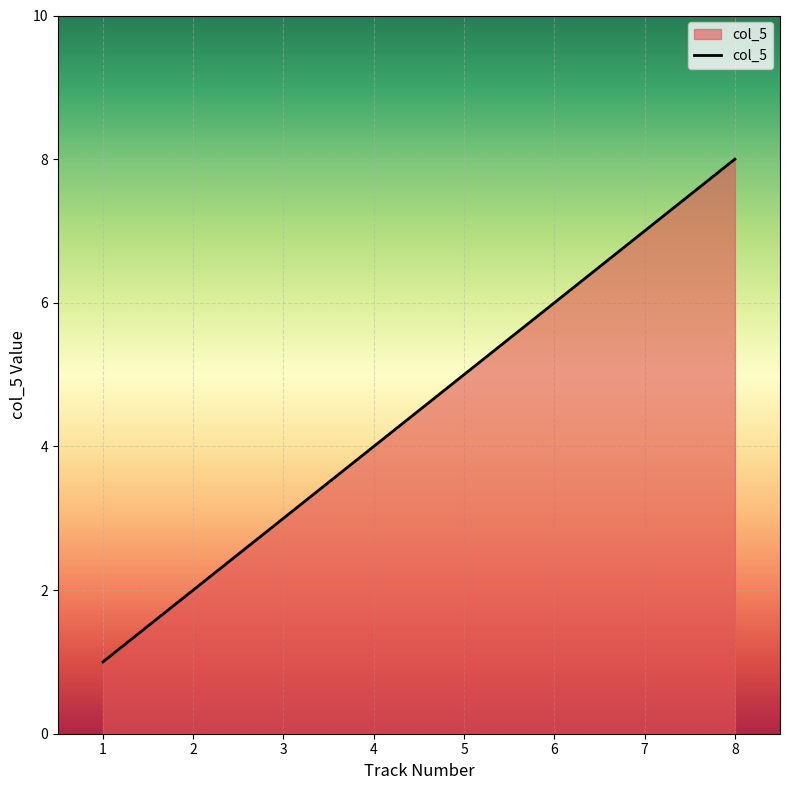

What is the sum of all values?

36